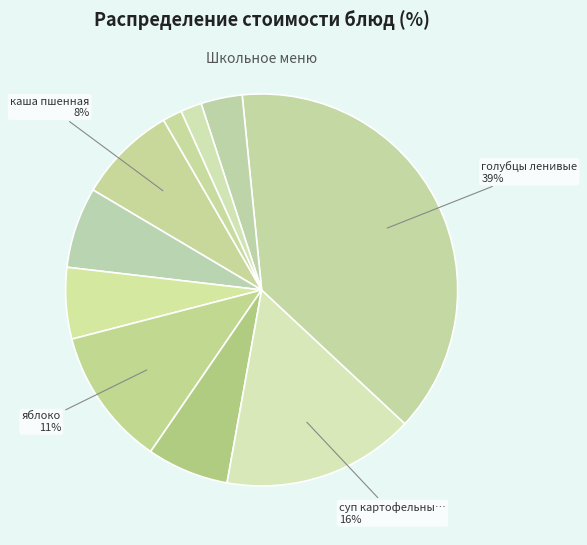

Which slice is the largest?

голубцы ленивые